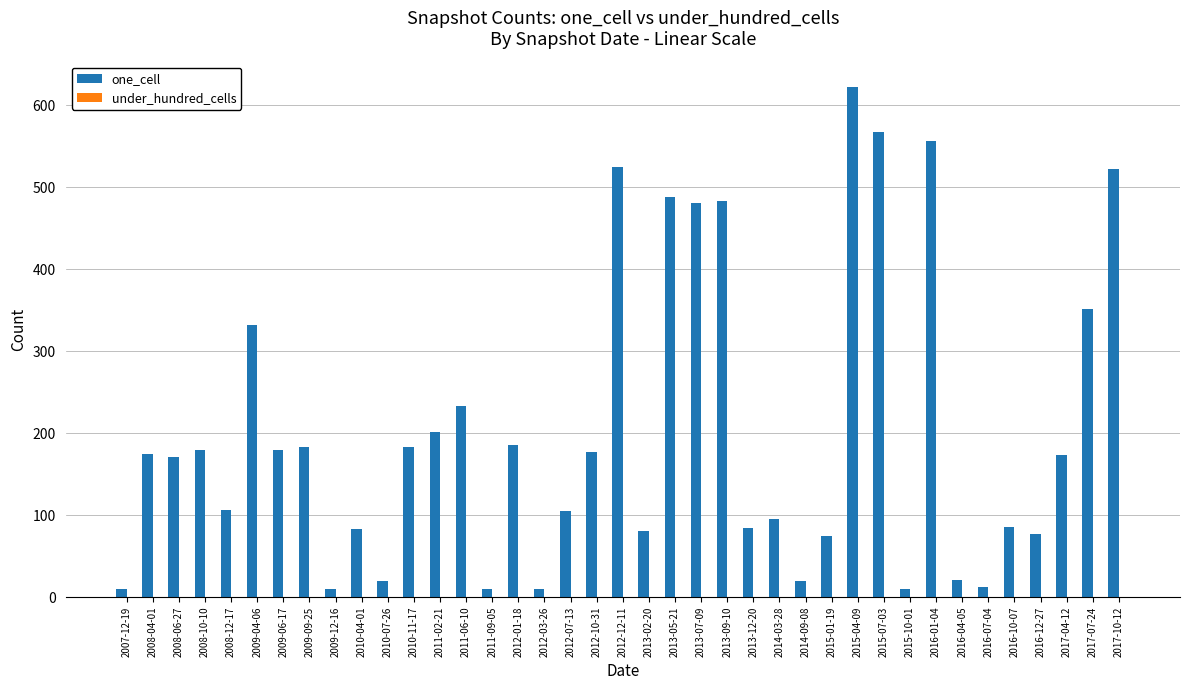

What is the maximum value shown in the chart?

622